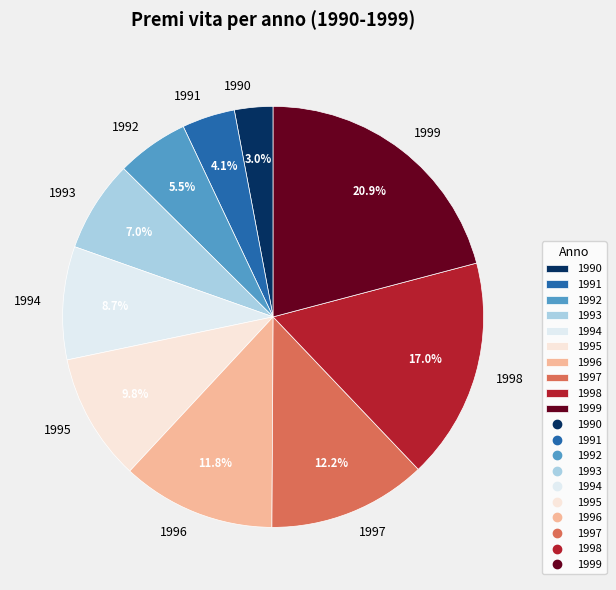

Approximately how many times larger is the value at 1999 compared to 1994?

2.4